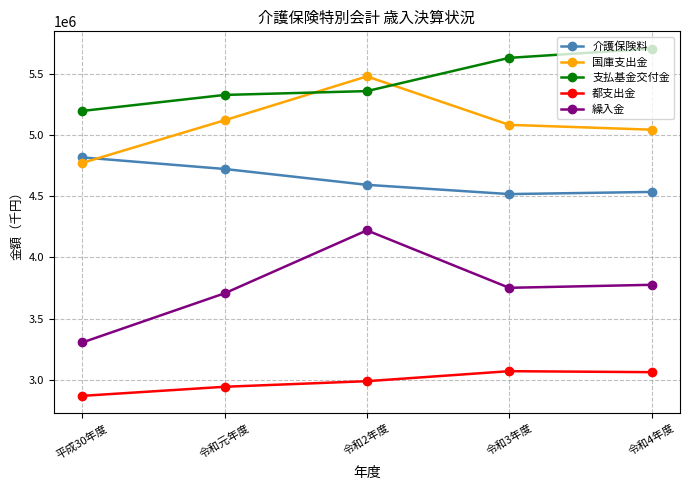

What is the label of the 3rd point from the right?

令和2年度